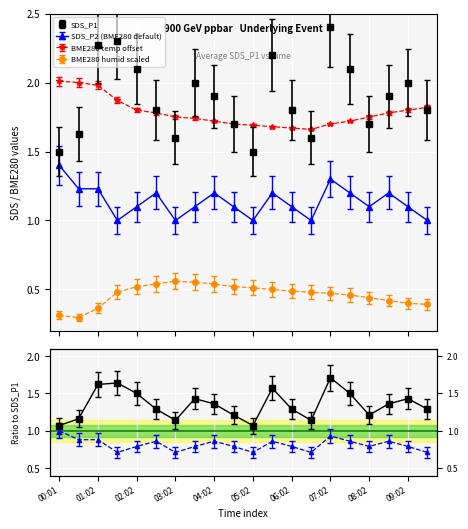

True or false: SDS_P2 and BME280_humid cross at least once.

False